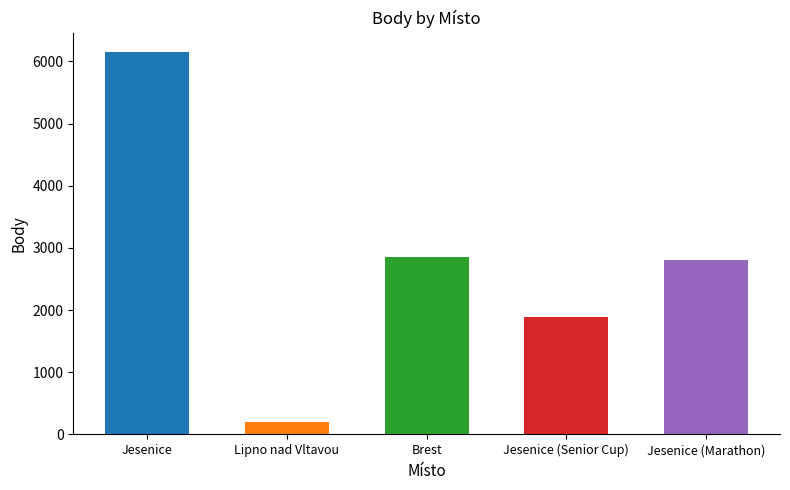

What is the difference between the maximum and minimum values?

5948